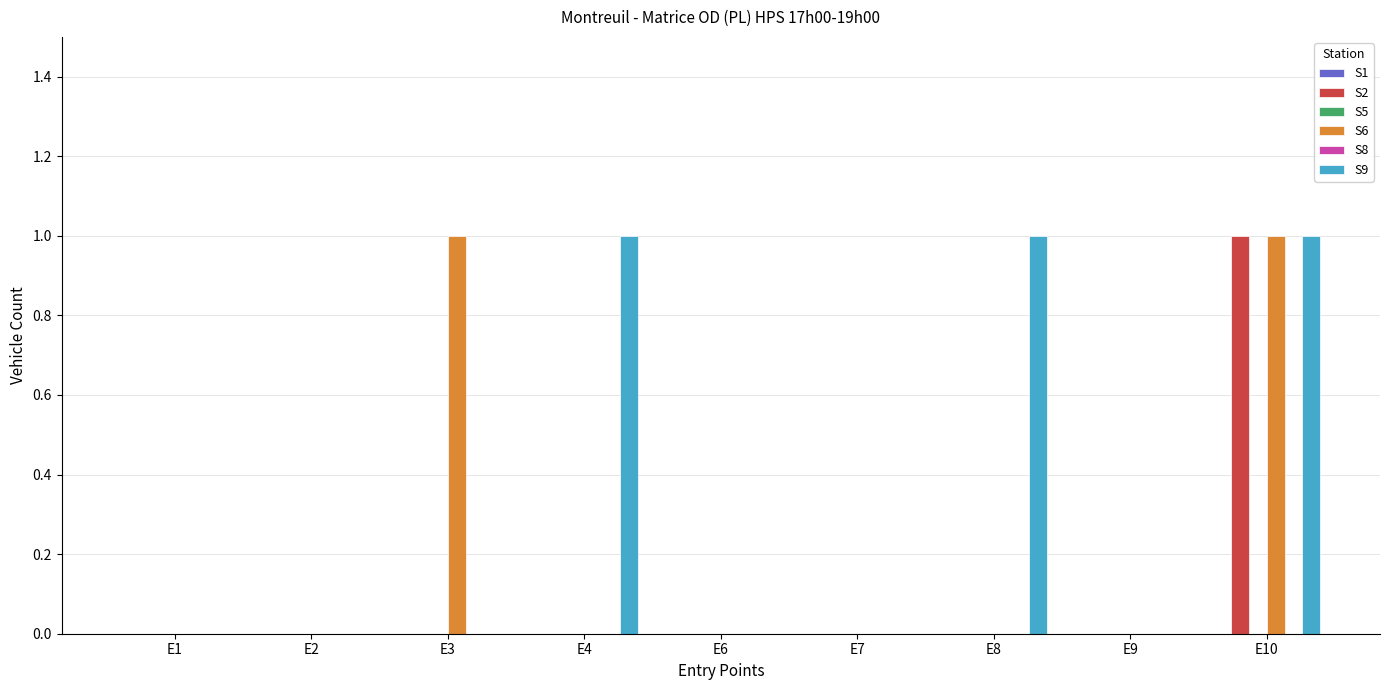

Reading left to right, extract all data points from this chart.

S1: 0	0	0	0	0	0	0	0	0
S2: 0	0	0	0	0	0	0	0	1
S5: 0	0	0	0	0	0	0	0	0
S6: 0	0	1	0	0	0	0	0	1
S8: 0	0	0	0	0	0	0	0	0
S9: 0	0	0	1	0	0	1	0	1